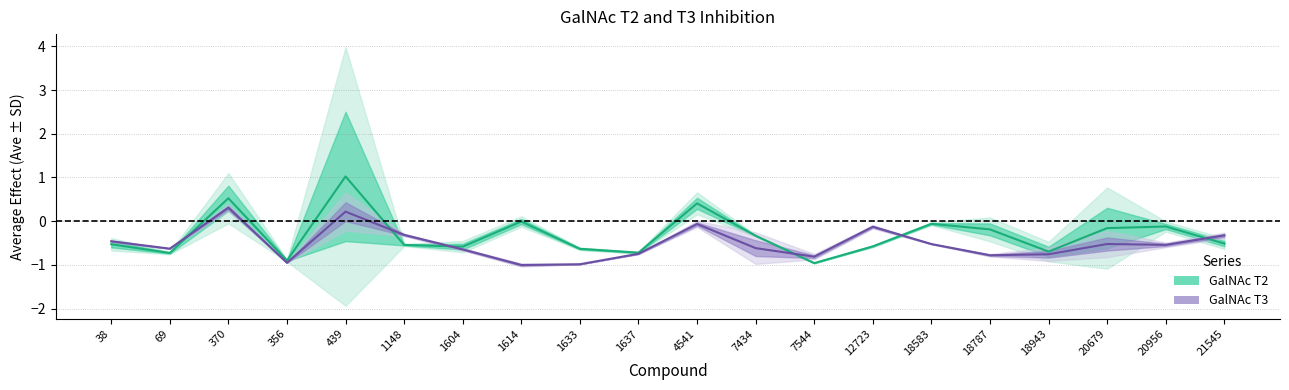

At which category does the chart reach its peak across all series?

439